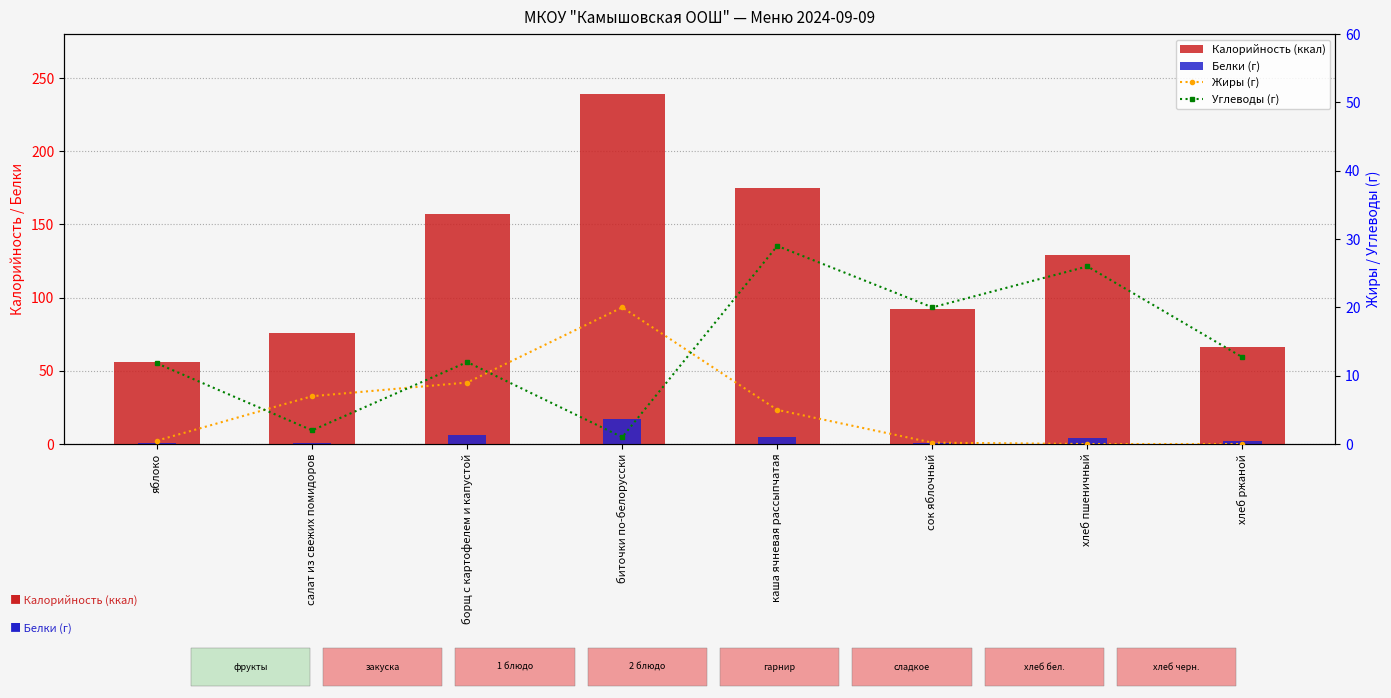

Is it true that Калорийность (ккал) equals 156.8 at борщ с картофелем и капустой?

True